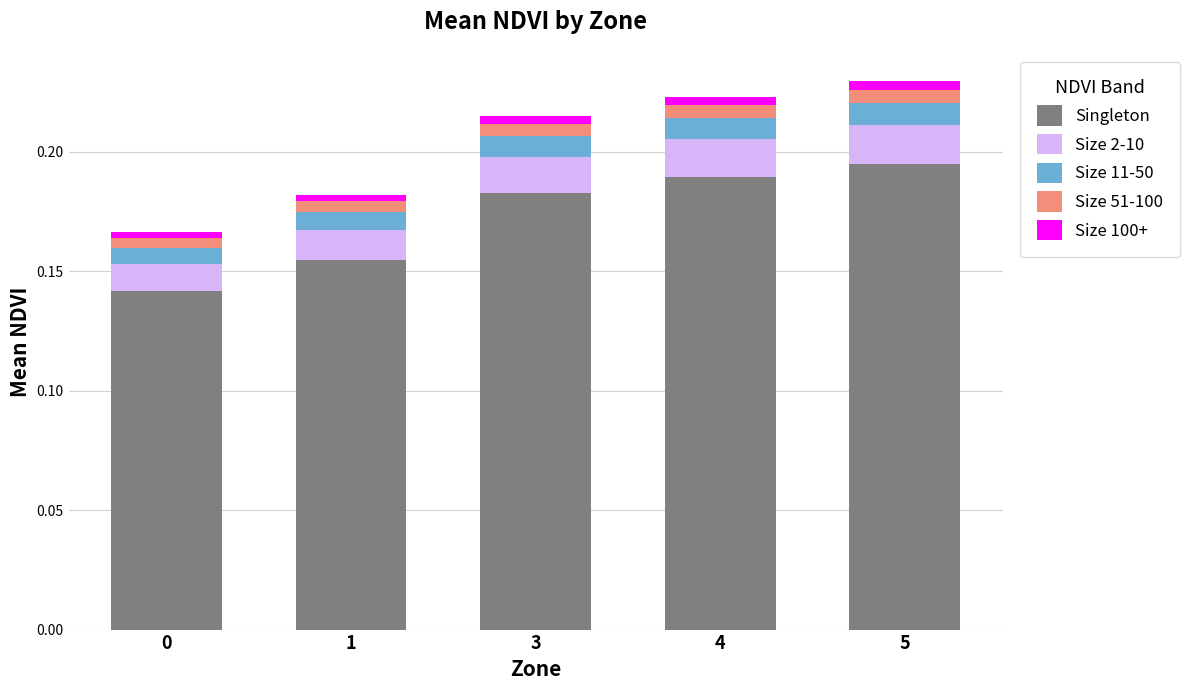

The Singleton series shows 0.3 at 5. True or false?

False